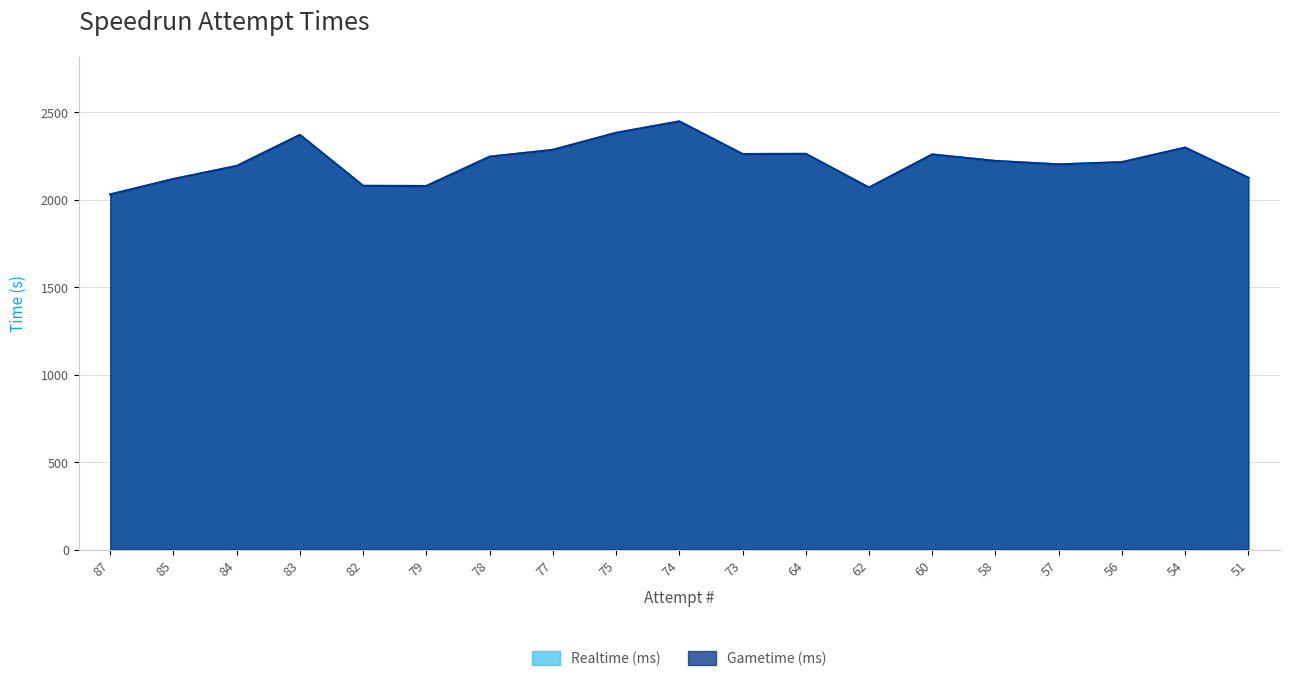

True or false: Realtime (ms) and Gametime (ms) cross at least once.

False